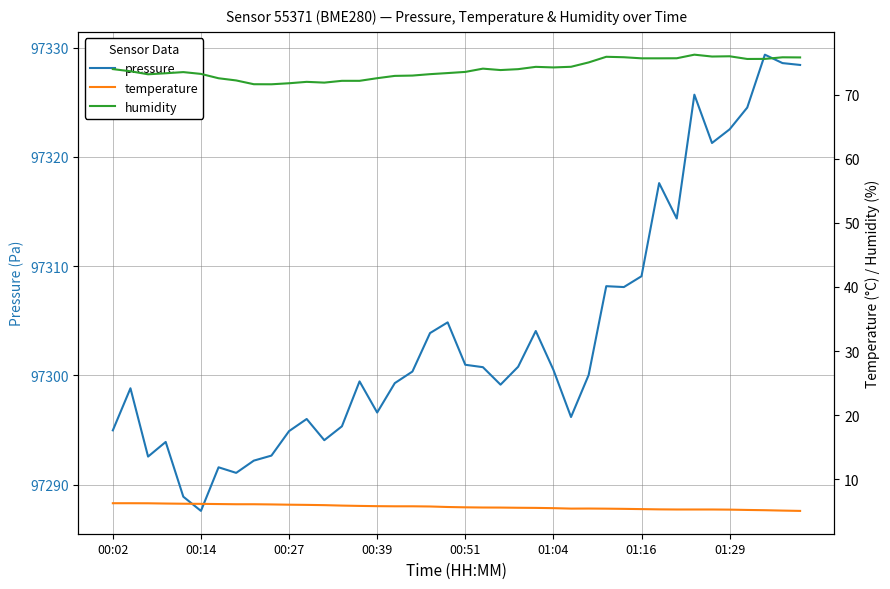

At which category is the sum across all series the highest?

37